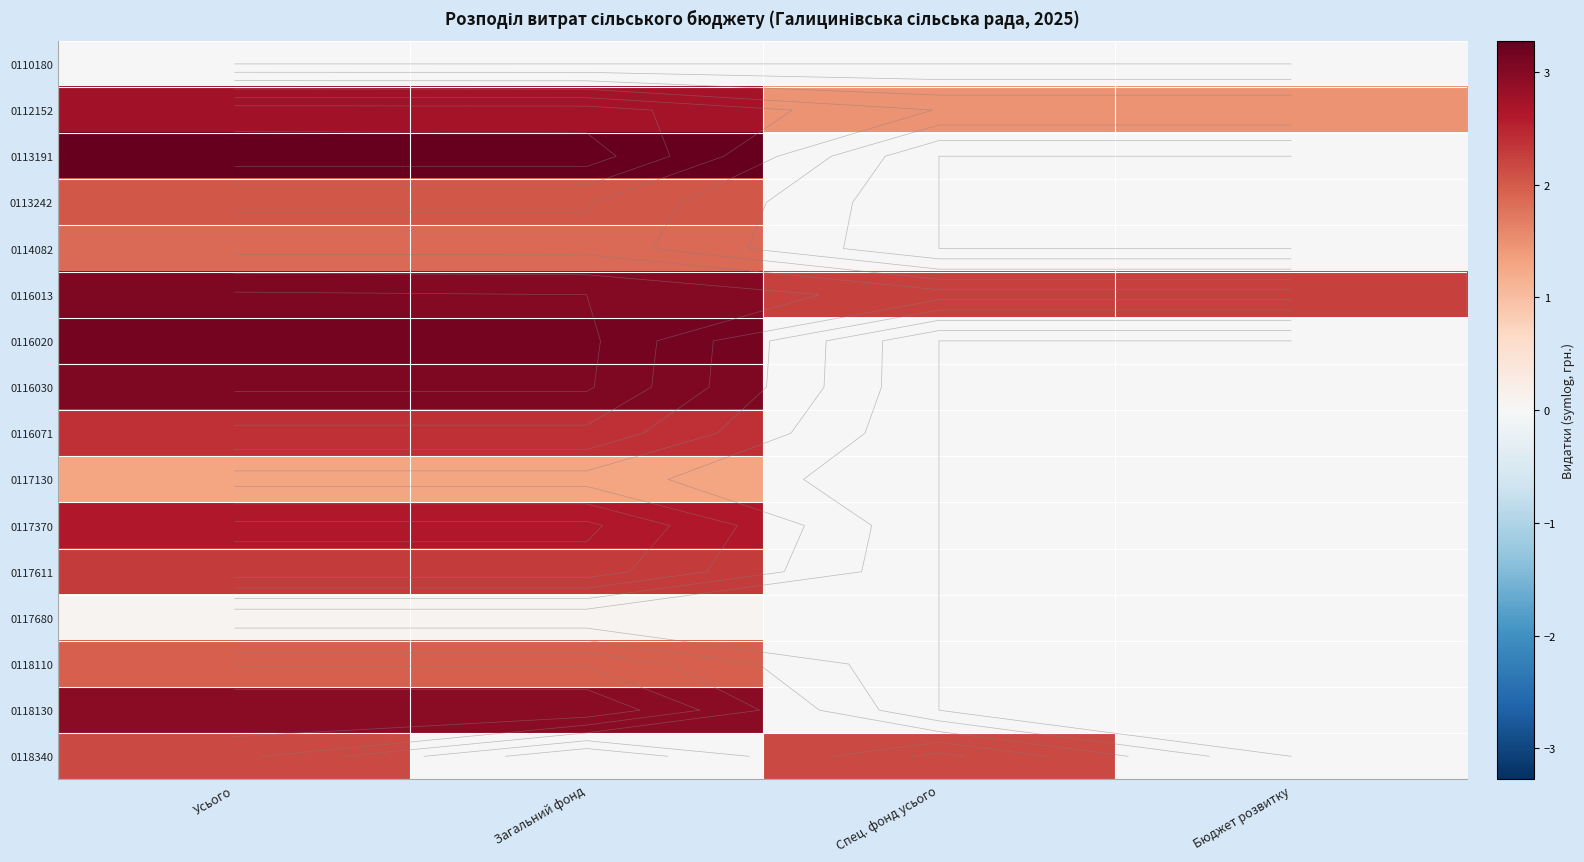

How many categories are shown in the chart?

4